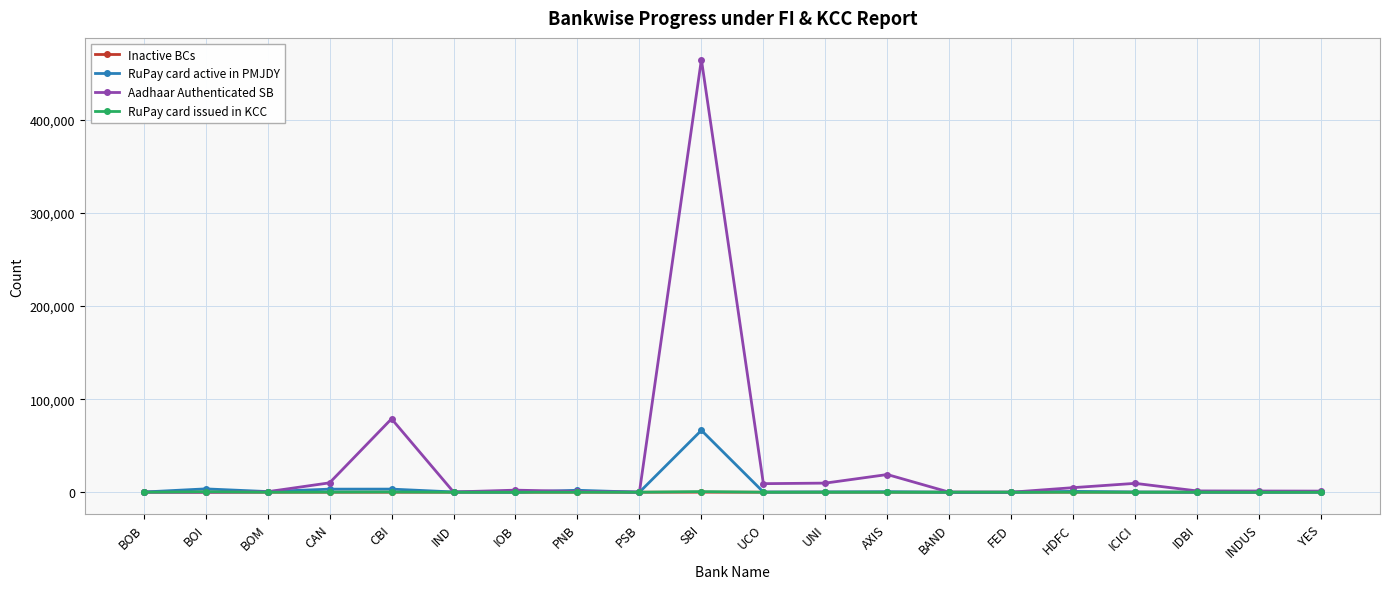

True or false: Inactive BCs has more than 0 points higher than both neighbors.

True